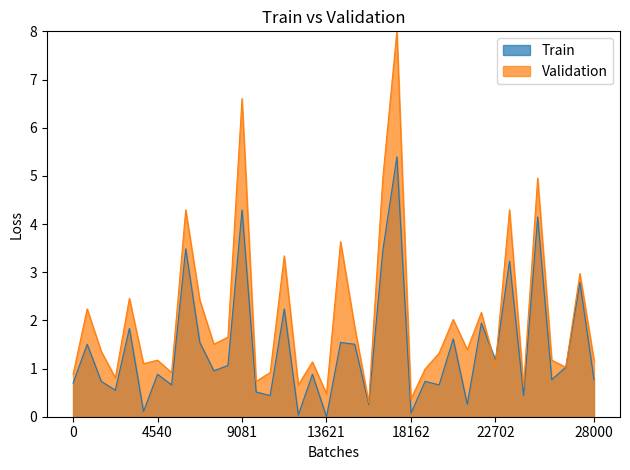

How many lines are shown in the chart?

2